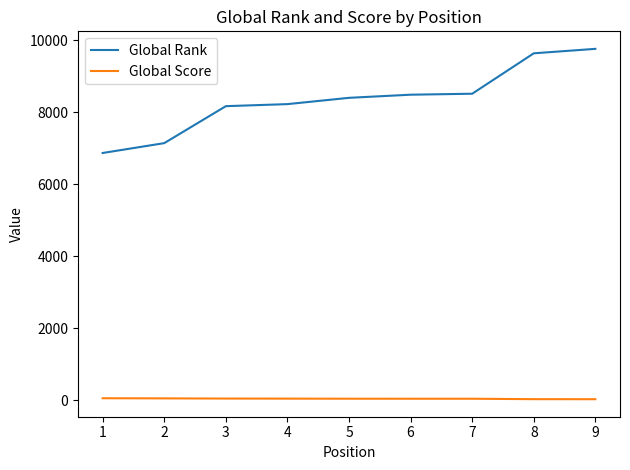

What are all the series names shown in the legend?

Global Rank, Global Score